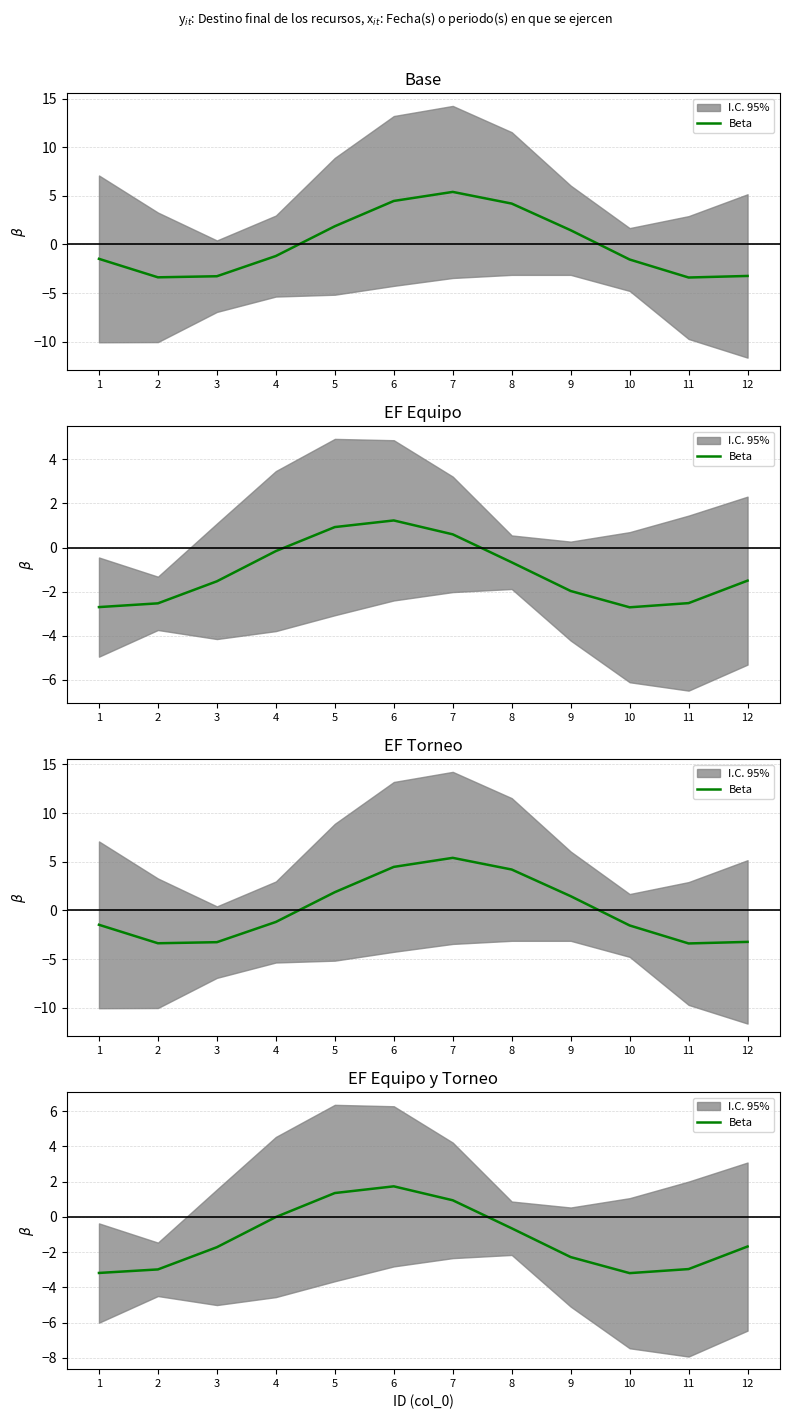

How many points are lower than both their immediate neighbors (excluding endpoints)?

1